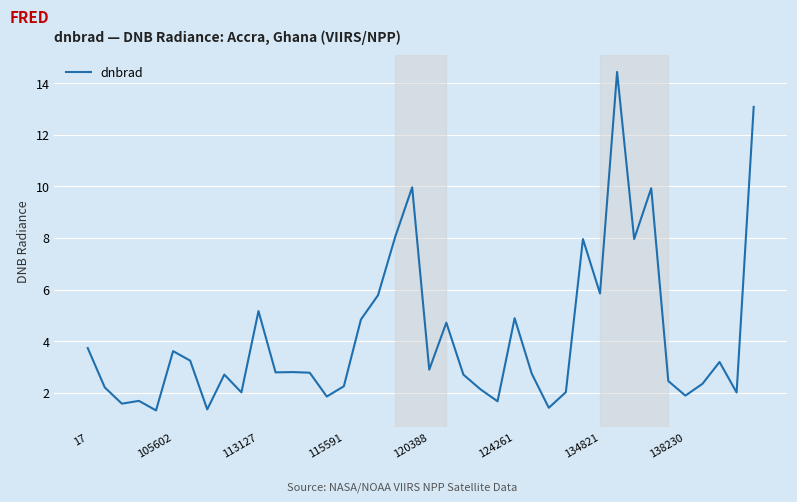

What is the minimum value shown in the chart?

1.3